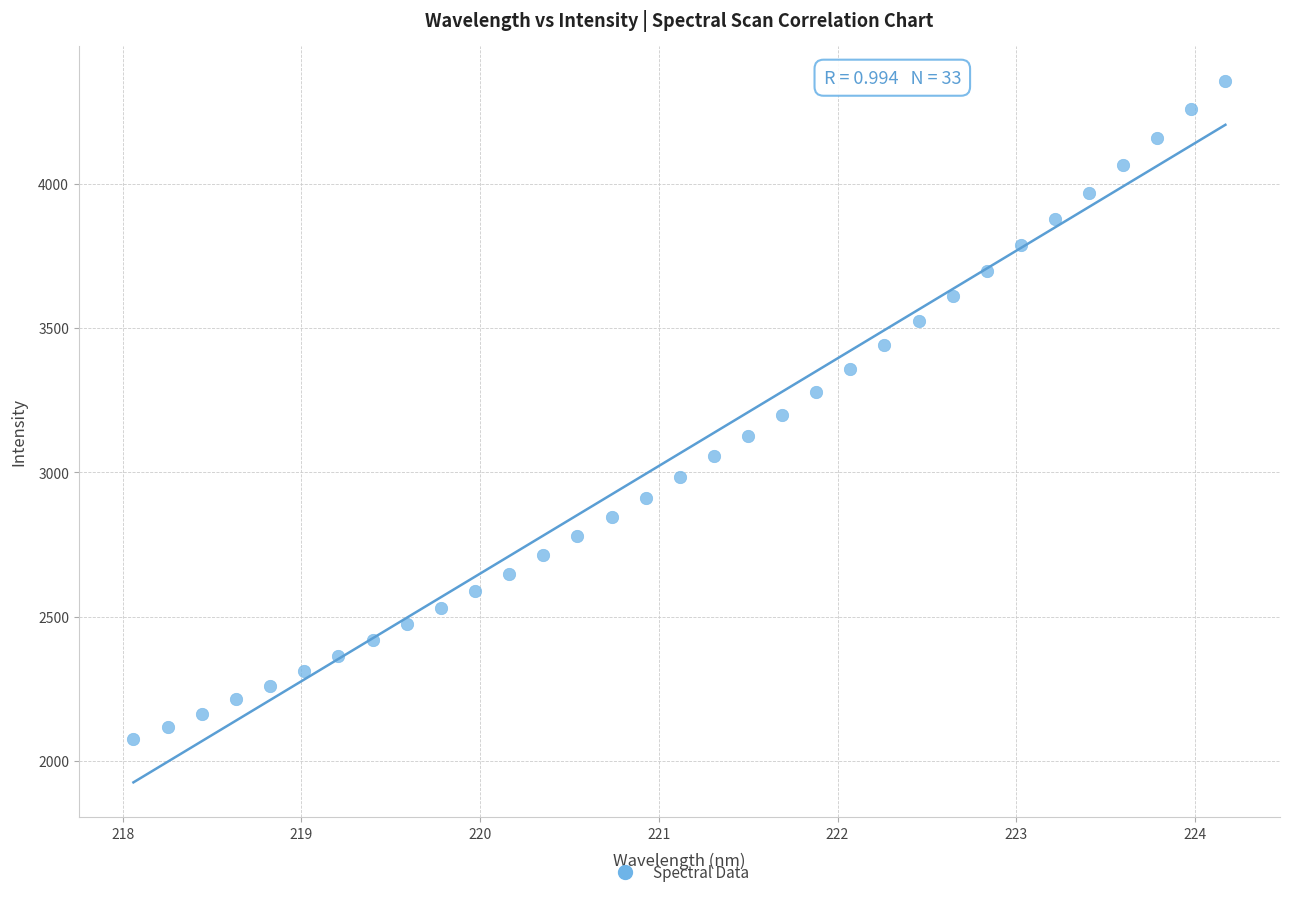

What is the range of X values (max minus min)?

6.1